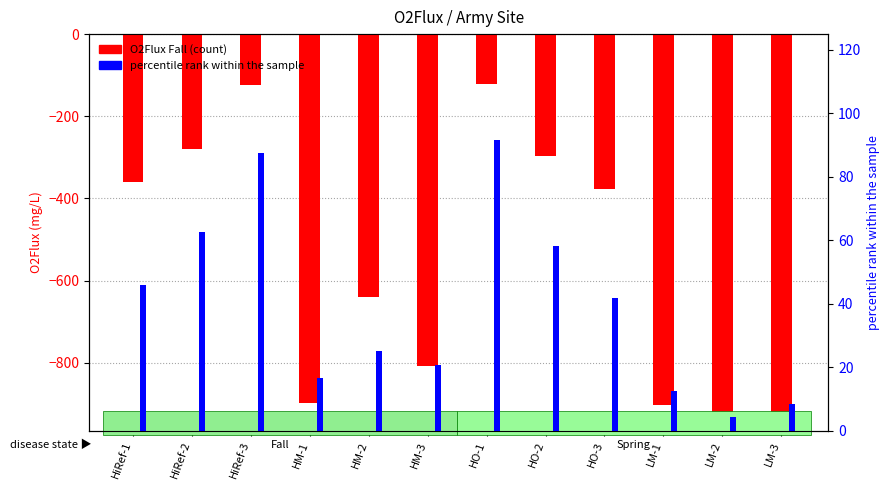

What is the difference between the O2Flux Fall values at LM-1 and HM-1?

2.9